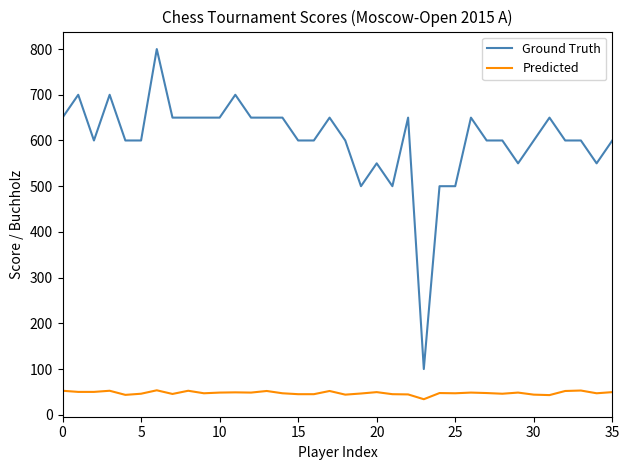

True or false: Ground Truth and Predicted intersect in this chart.

False